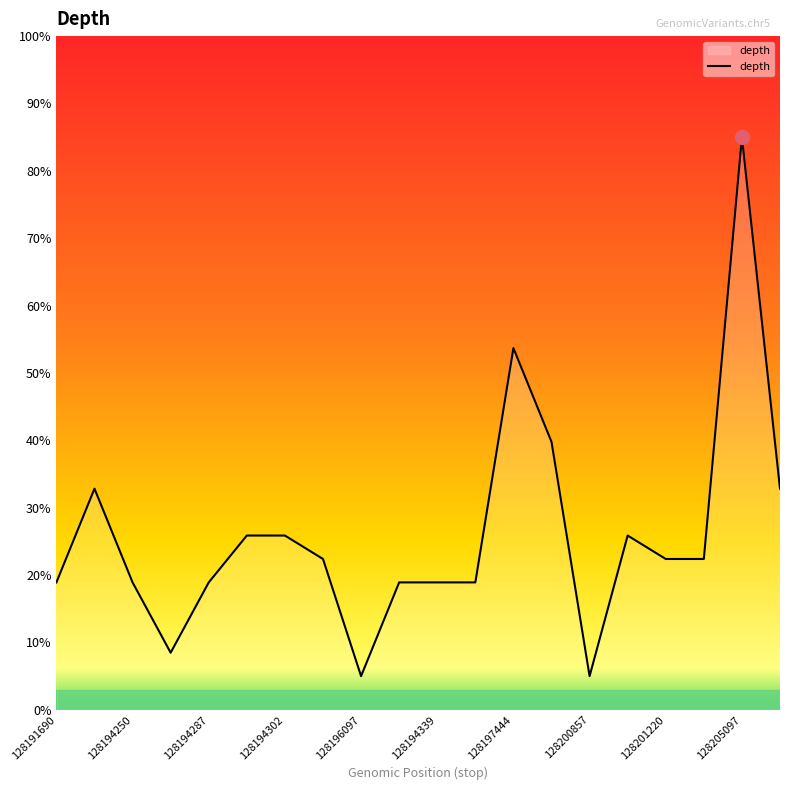

What is the smallest value displayed?

5.0